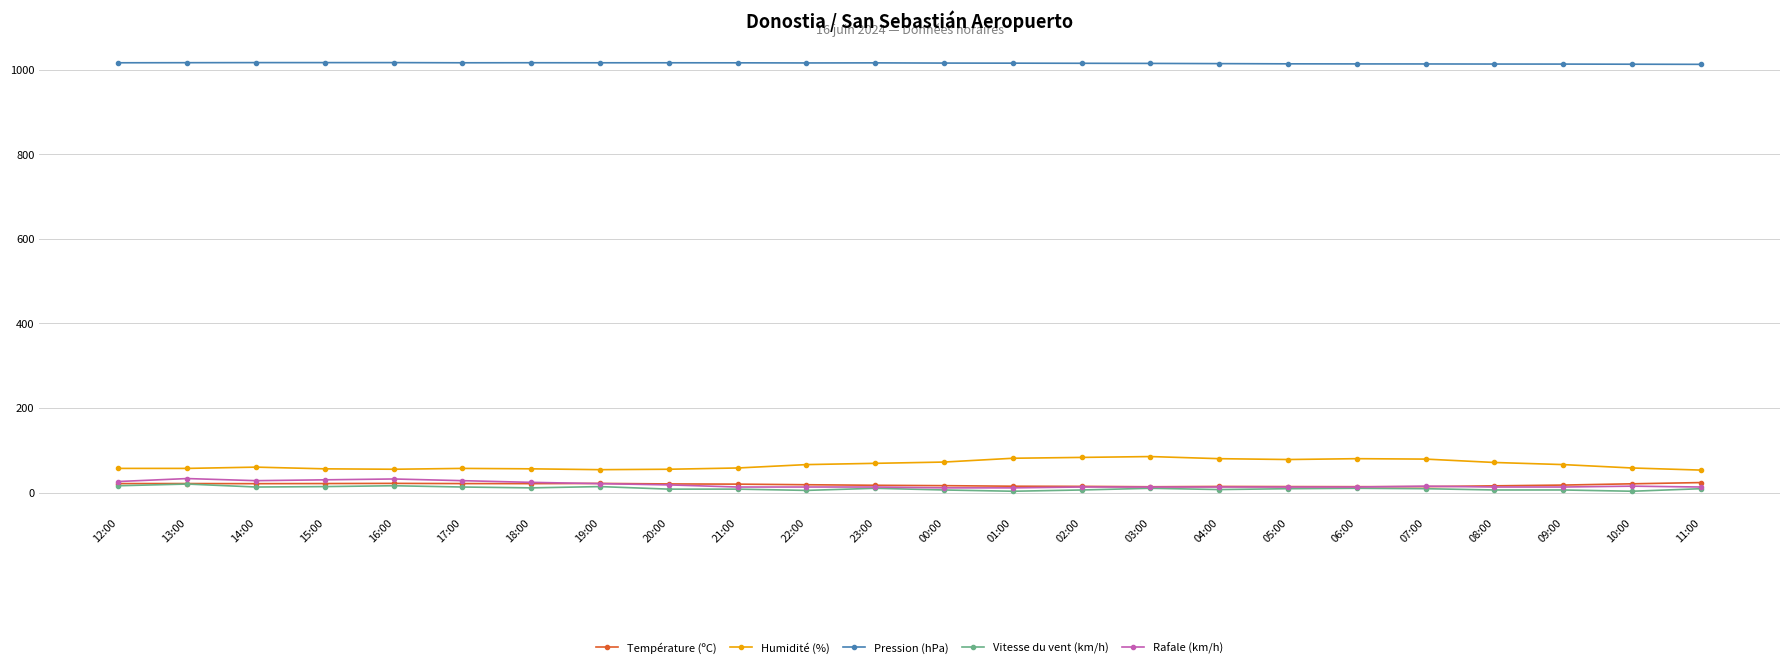

Is it true that Humidité (%) equals 79.0 at 07:00?

True